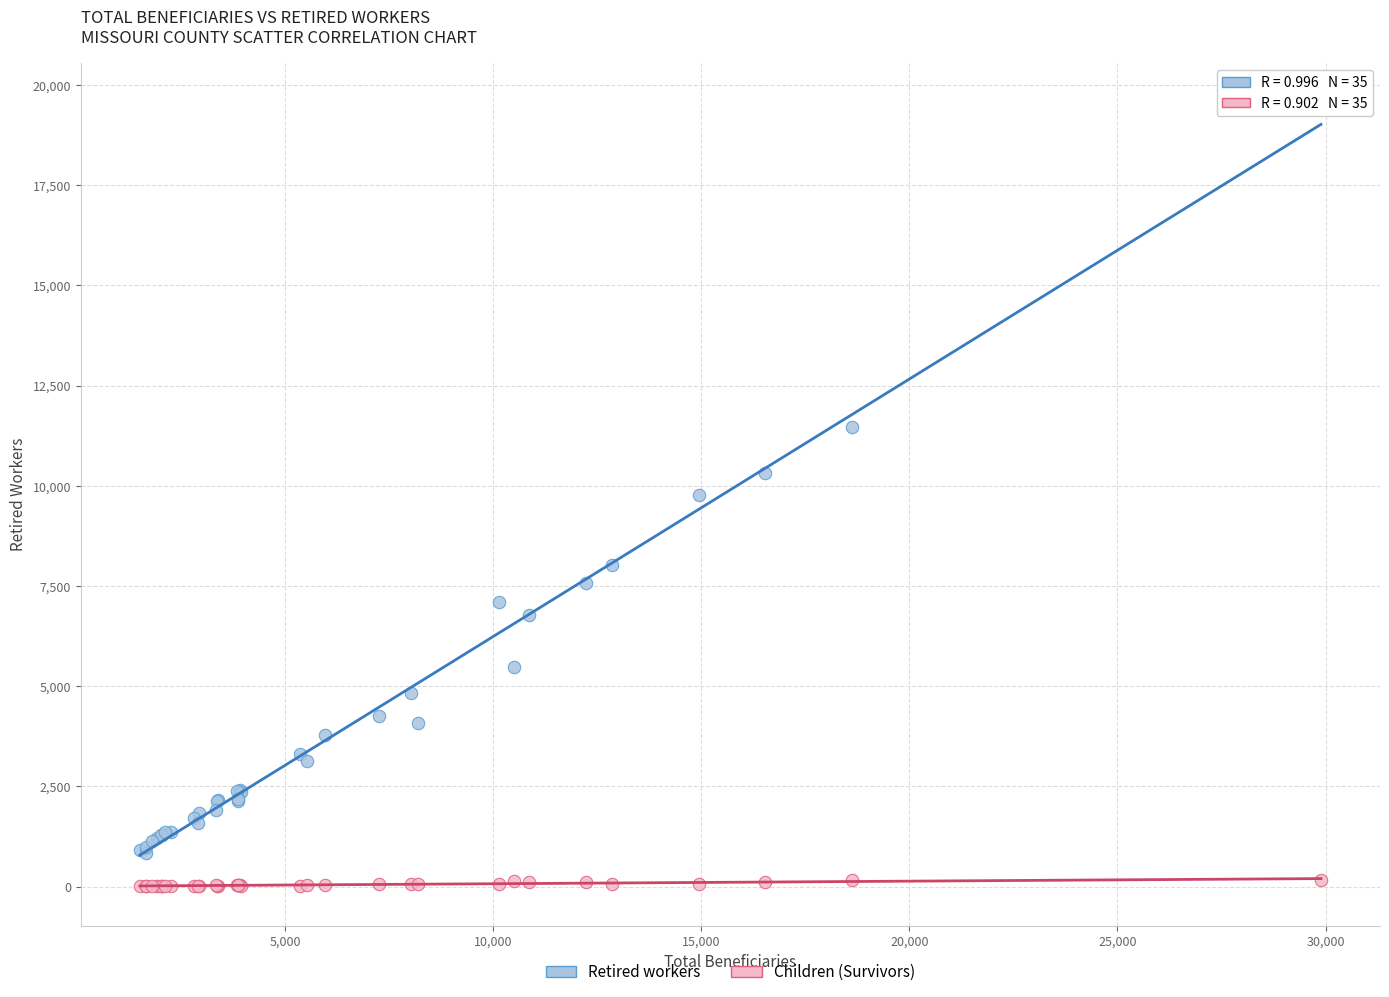

Which series has the largest Y range (max minus min)?

Retired workers